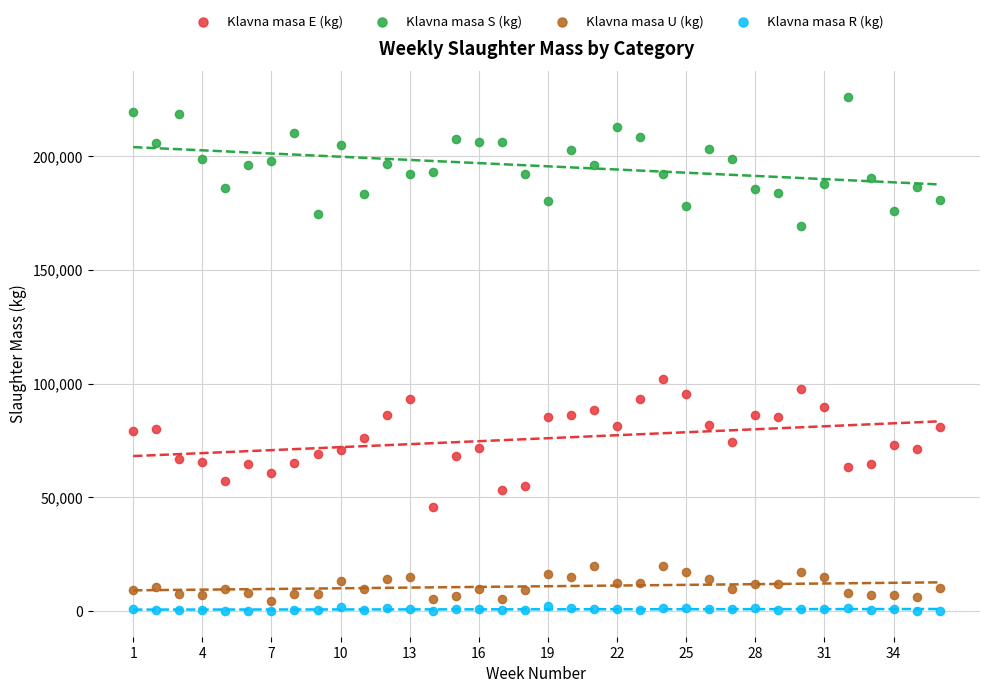

Across all series, what Y value is closest to 113117?

102159